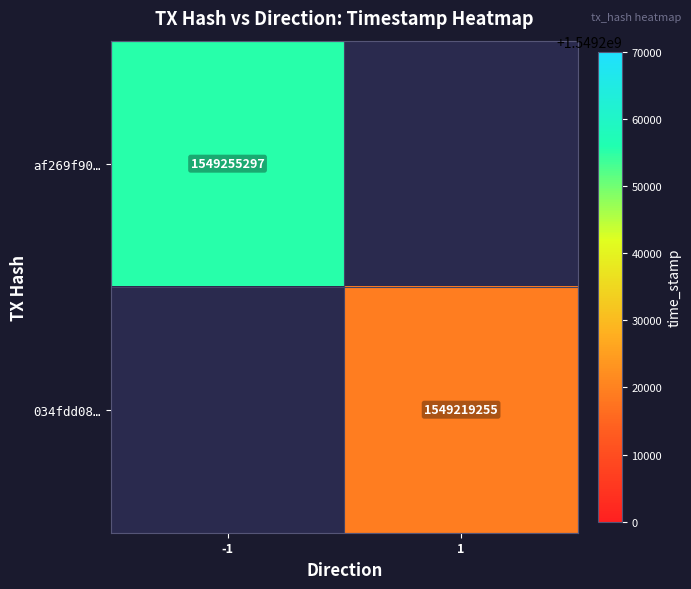

At which category does the chart reach its peak across all series?

-1